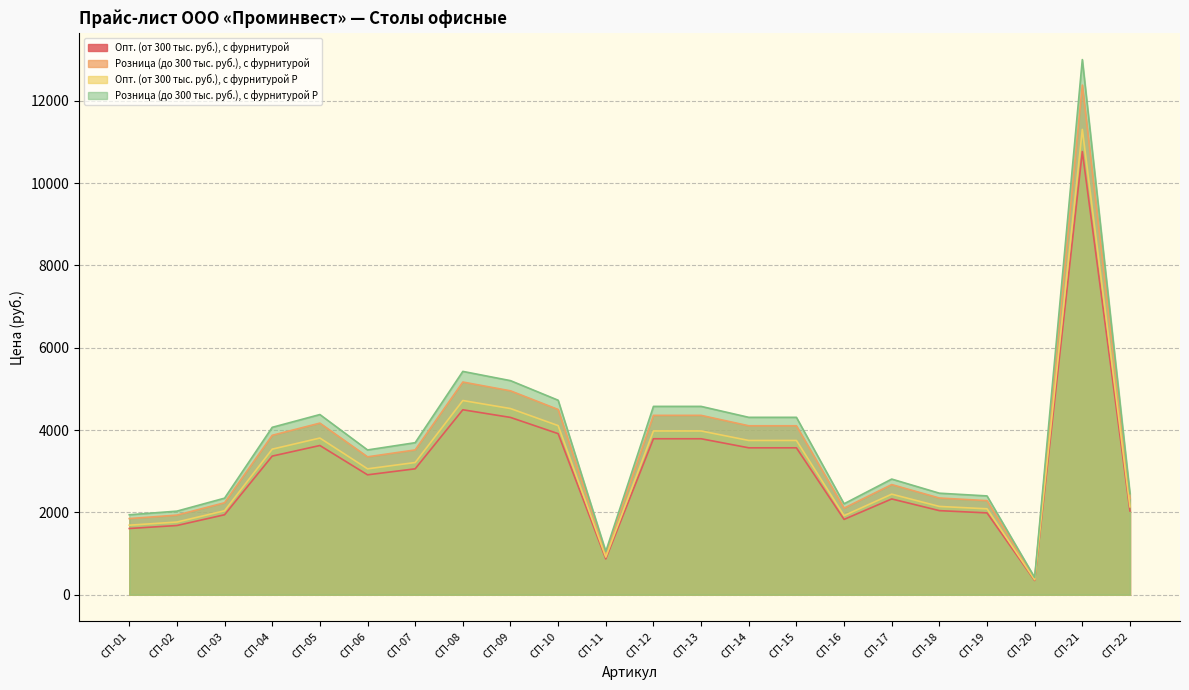

Reading left to right, what are all the values shown in this chart?

Опт. (от 300 тыс. руб.), с фурнитурой: СП-01=1849.2	СП-02=1933.2	СП-03=2233.3	СП-04=3872.1	СП-05=4167.6	СП-06=3348.8	СП-07=3516.7	СП-08=5165.8	СП-09=4951.9	СП-10=4498.8	СП-11=1000.5	СП-12=4356.2	СП-13=4356.2	СП-14=4103.2	СП-15=4103.2	СП-16=2103.3	СП-17=2674.9	СП-18=2348.3	СП-19=2285.1	СП-20=397.9	СП-21=12378.6	СП-22=2337.9
Розница (до 300 тыс. руб.), с фурнитурой: СП-01=1608.0	СП-02=1681.0	СП-03=1942.0	СП-04=3367.0	СП-05=3624.0	СП-06=2912.0	СП-07=3058.0	СП-08=4492.0	СП-09=4306.0	СП-10=3912.0	СП-11=870.0	СП-12=3788.0	СП-13=3788.0	СП-14=3568.0	СП-15=3568.0	СП-16=1829.0	СП-17=2326.0	СП-18=2042.0	СП-19=1987.0	СП-20=346.0	СП-21=10764.0	СП-22=2033.0
Опт. (от 300 тыс. руб.), с фурнитурой Р: СП-01=1688.4	СП-02=1765.0	СП-03=2039.1	СП-04=3535.3	СП-05=3805.2	СП-06=3057.6	СП-07=3210.9	СП-08=4716.6	СП-09=4521.3	СП-10=4107.6	СП-11=913.5	СП-12=3977.4	СП-13=3977.4	СП-14=3746.4	СП-15=3746.4	СП-16=1920.5	СП-17=2442.3	СП-18=2144.1	СП-19=2086.3	СП-20=363.3	СП-21=11302.2	СП-22=2134.7
Розница (до 300 тыс. руб.), с фурнитурой Р: СП-01=1941.7	СП-02=2029.8	СП-03=2345.0	СП-04=4065.7	СП-05=4376.0	СП-06=3516.2	СП-07=3692.5	СП-08=5424.1	СП-09=5199.5	СП-10=4723.7	СП-11=1050.5	СП-12=4574.0	СП-13=4574.0	СП-14=4308.4	СП-15=4308.4	СП-16=2208.5	СП-17=2808.6	СП-18=2465.7	СП-19=2399.3	СП-20=417.8	СП-21=12997.5	СП-22=2454.8